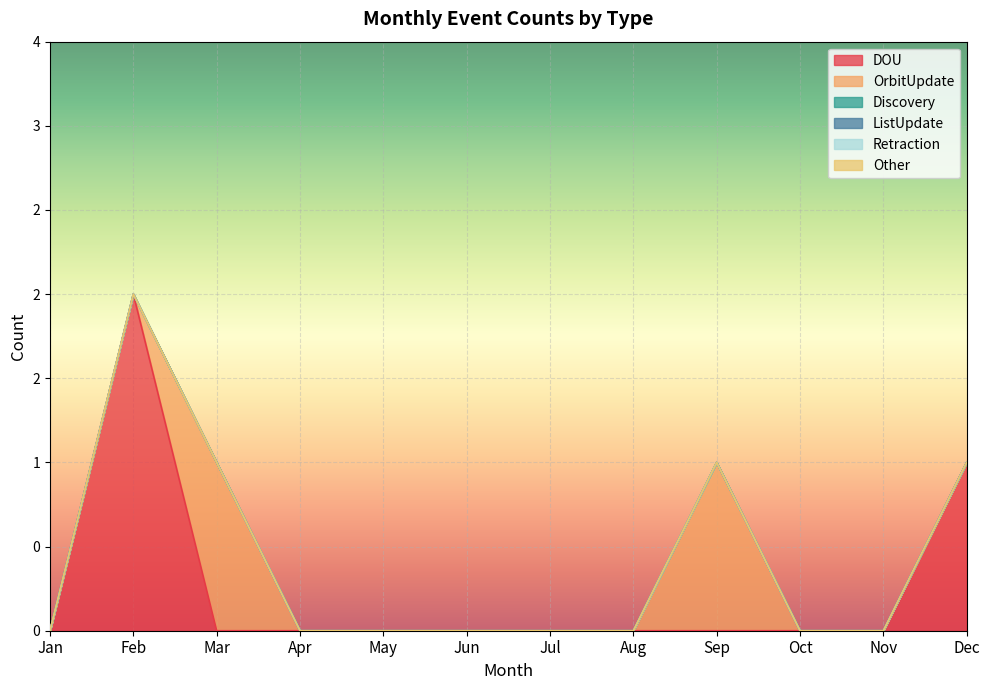

Which series has the largest range (max minus min)?

DOU